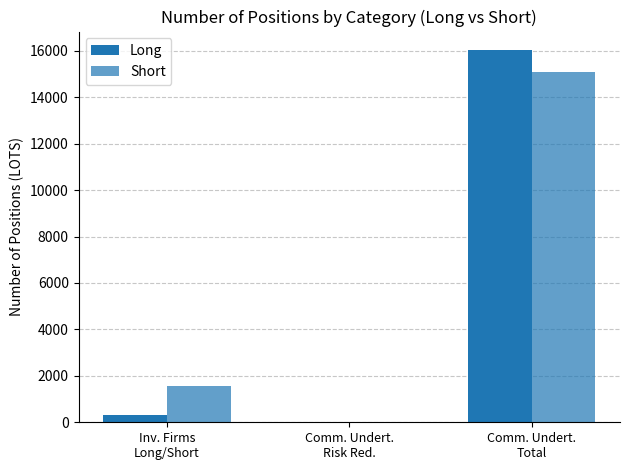

The Short series shows 25871 at Comm. Undert.
Total. True or false?

False